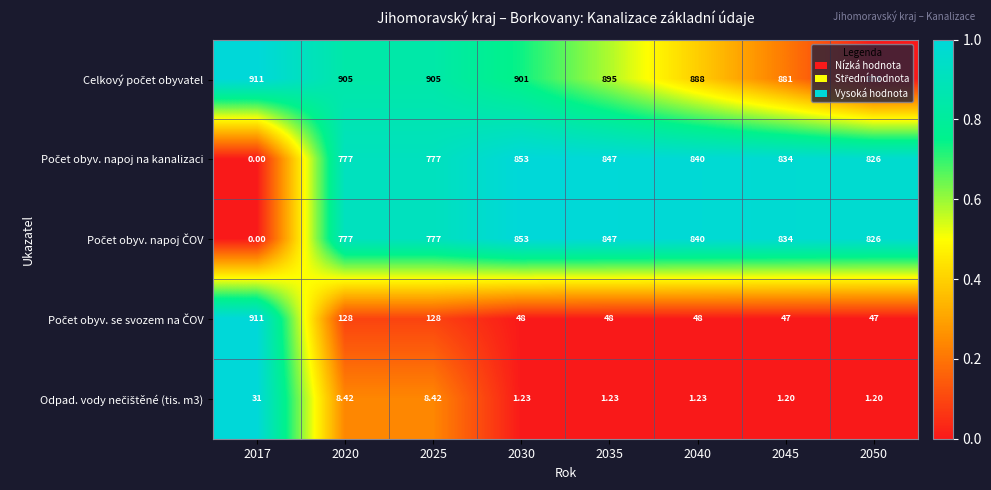

How many distinct data groups are displayed?

5